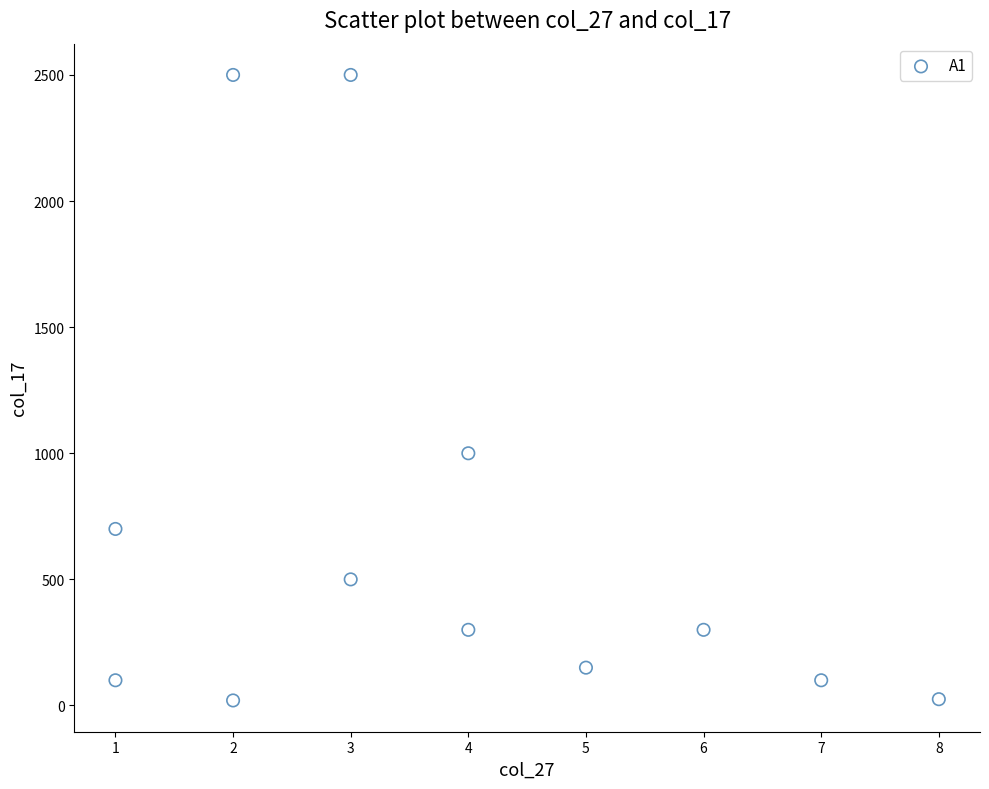

What is the average Y value?

683